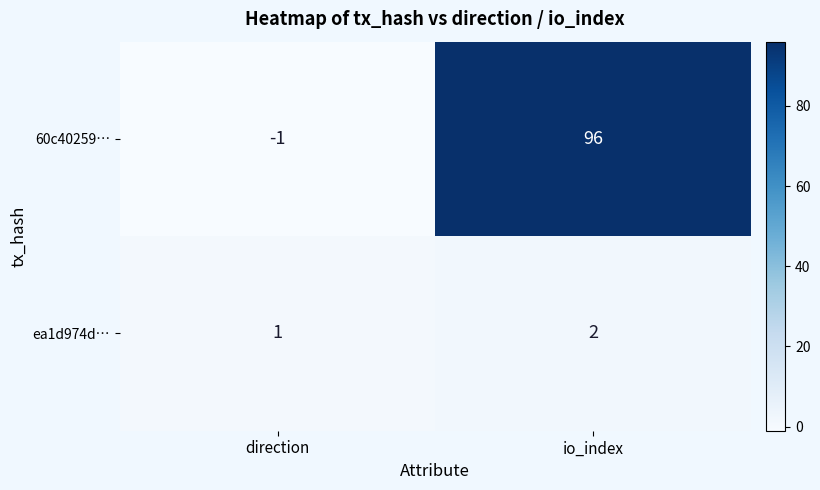

List the series in order of their overall mean, lowest first.

ea1d974d…, 60c40259…